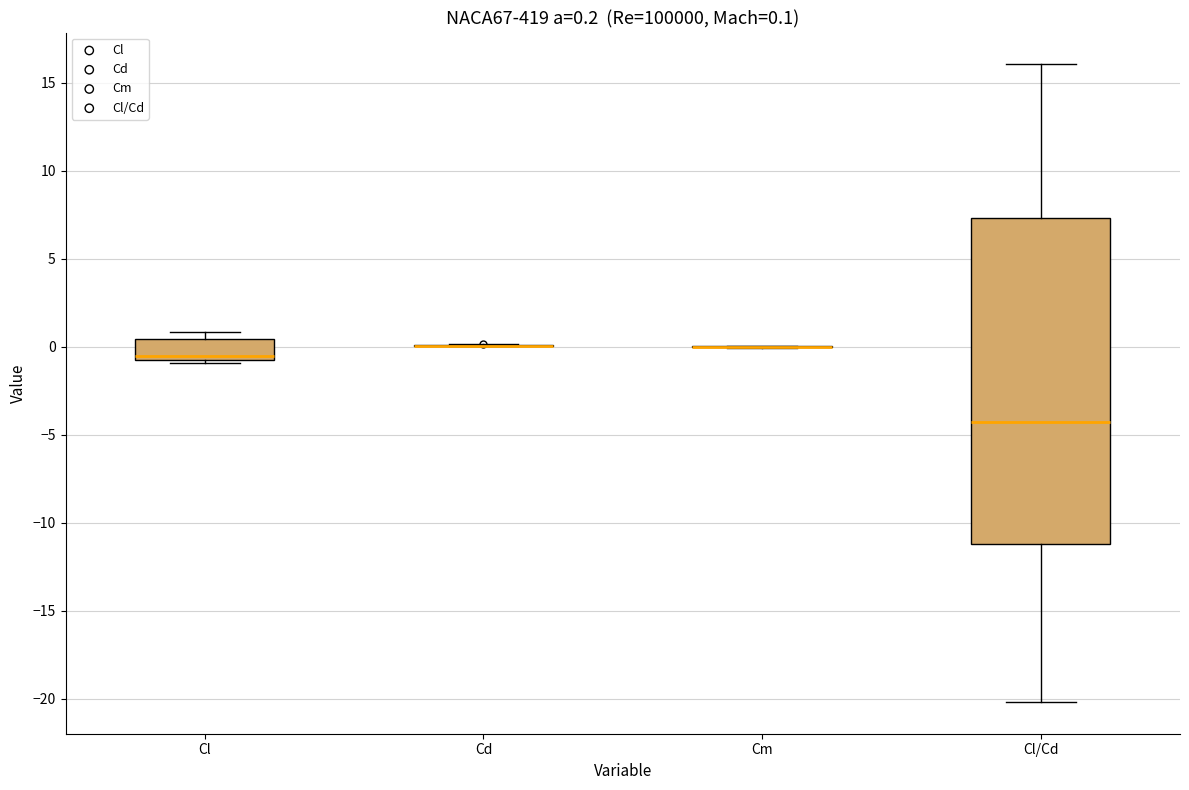

Which box is the tallest, from its lower edge to its upper edge?

Cl/Cd